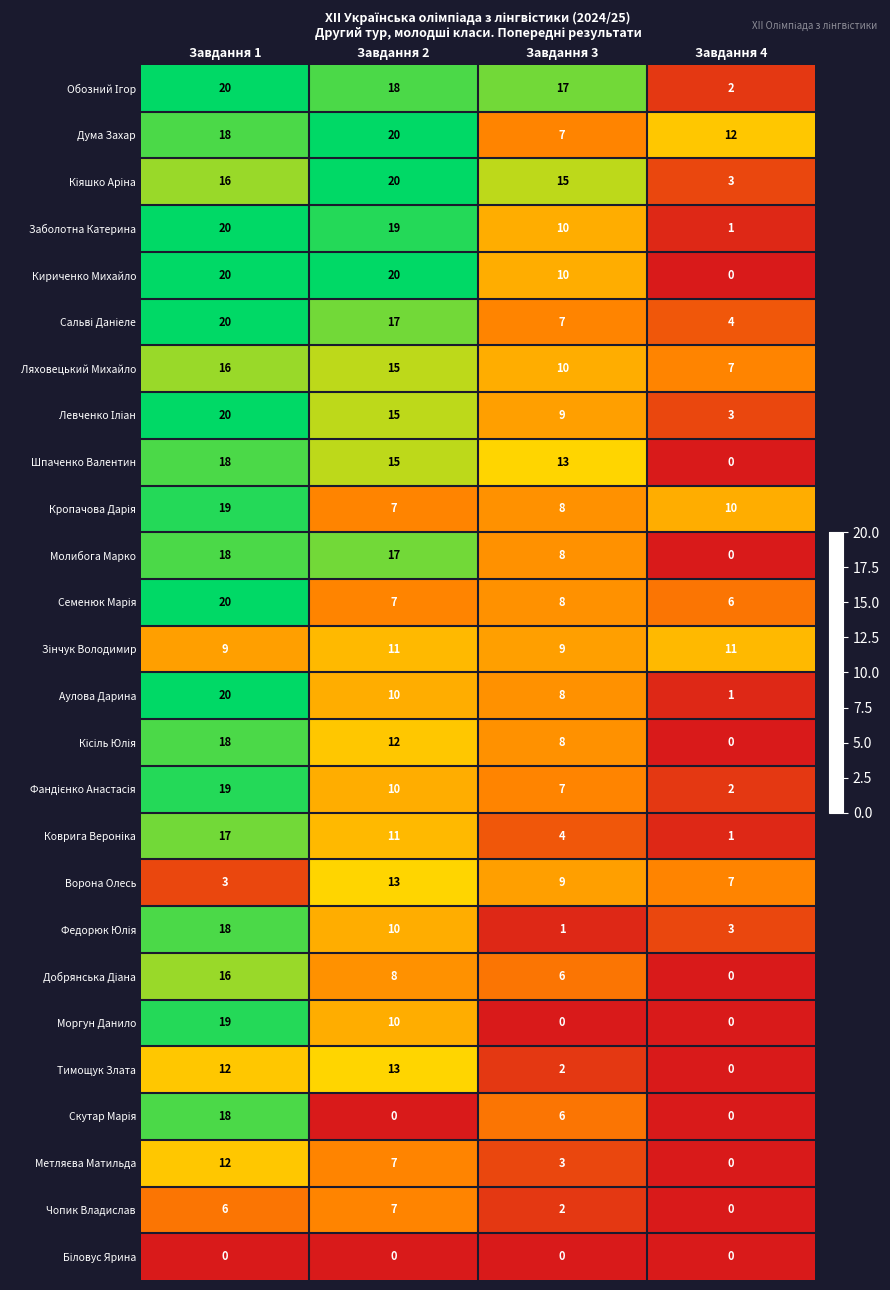

At how many categories does at least one series exceed 15?

3